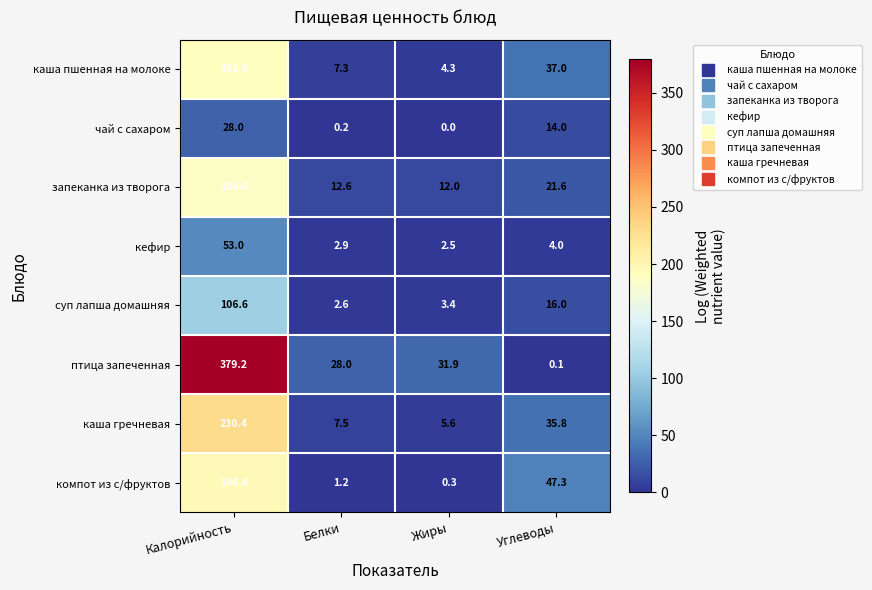

What is the sum of all кефир values?

62.4